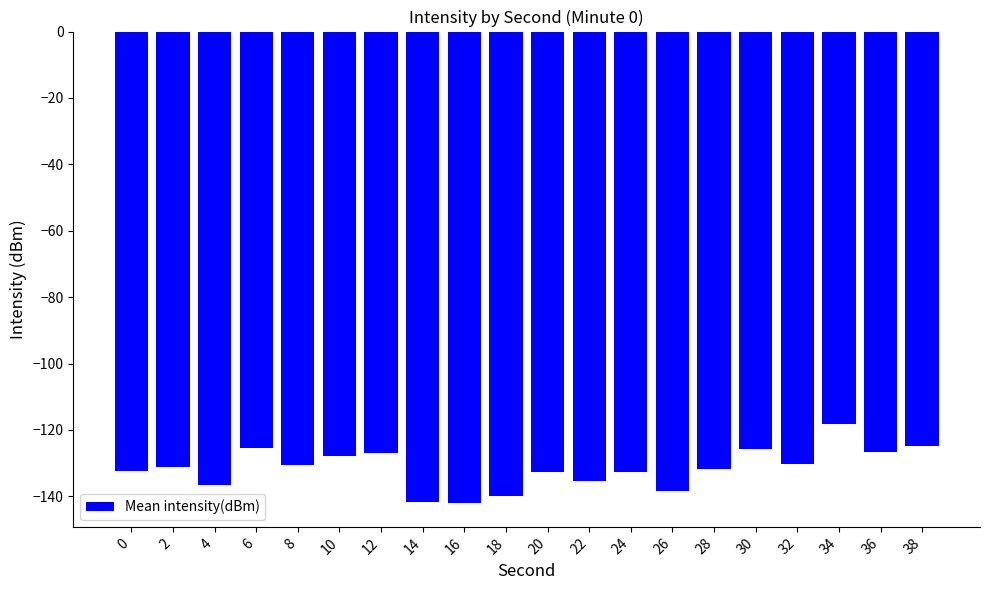

What is the average value?

-131.6